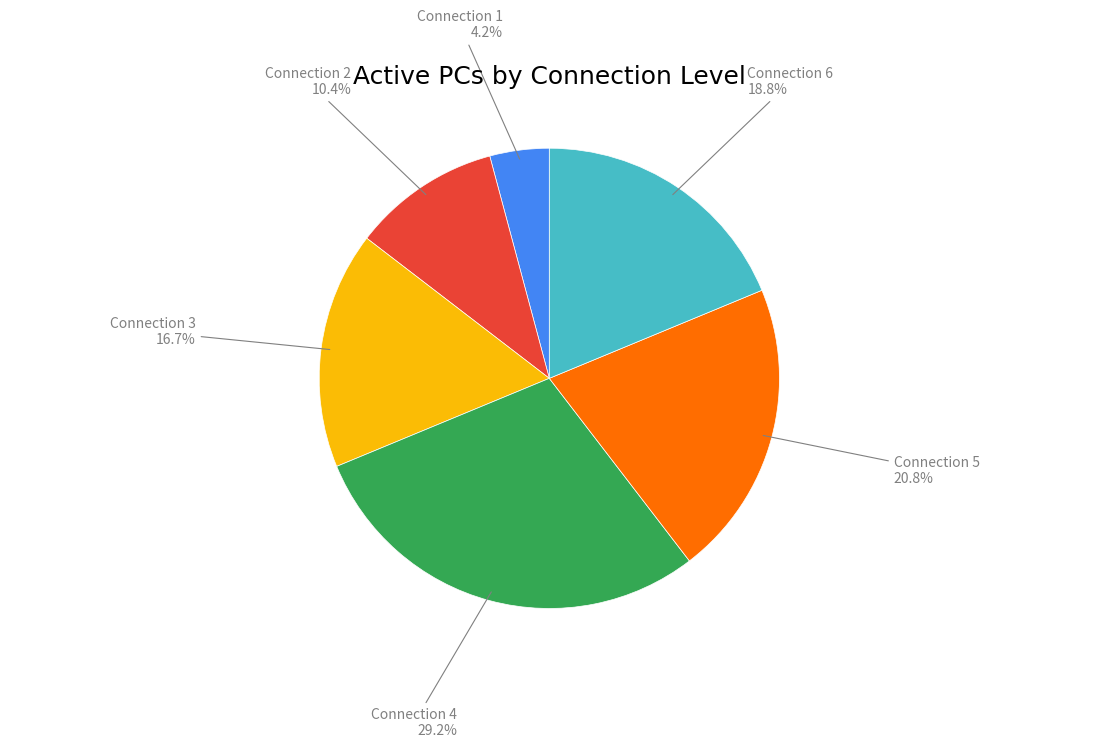

Is there a majority slice in this chart?

No